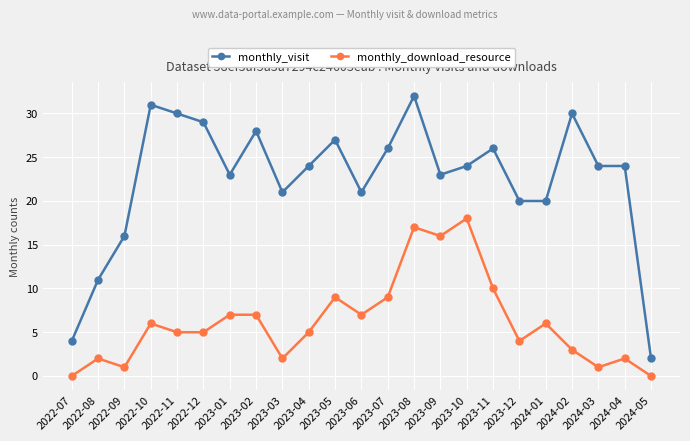

True or false: monthly_download_resource has a value of 5 at 2022-11.

True